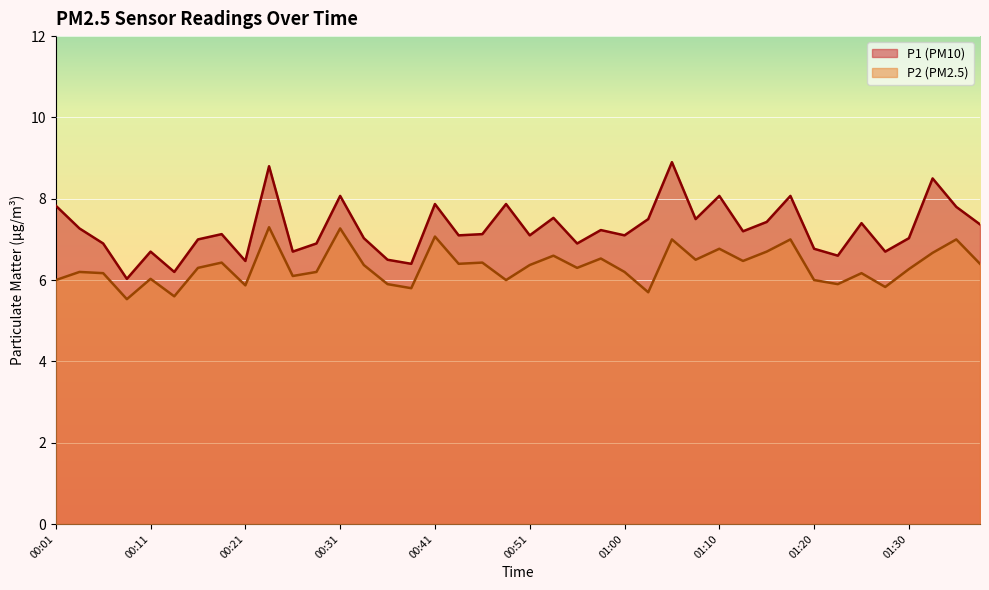

The value of P1 at 00:41 is 11.3. True or false?

False